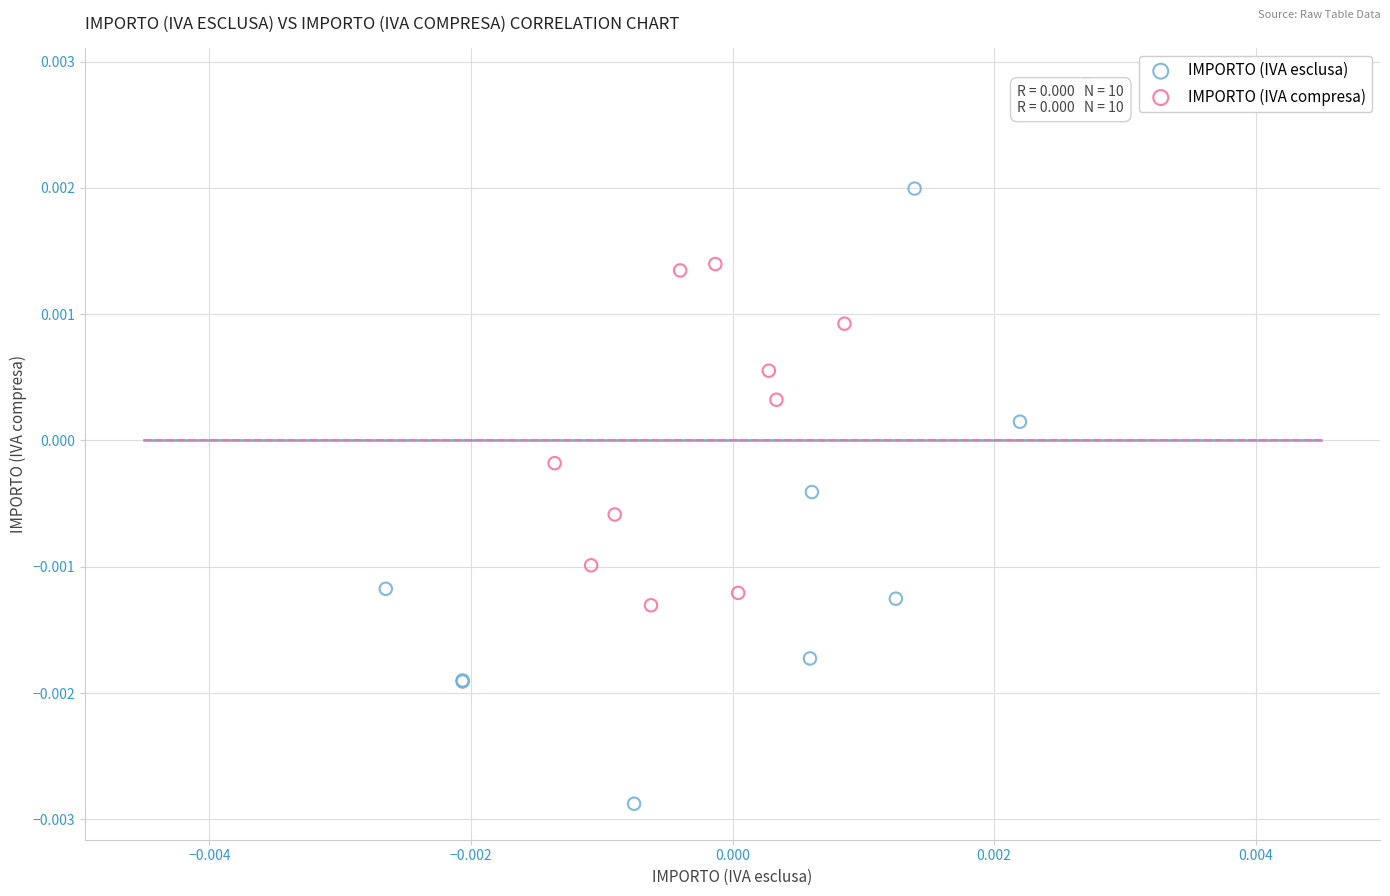

Which series has the largest Y range (max minus min)?

IMPORTO (IVA esclusa)